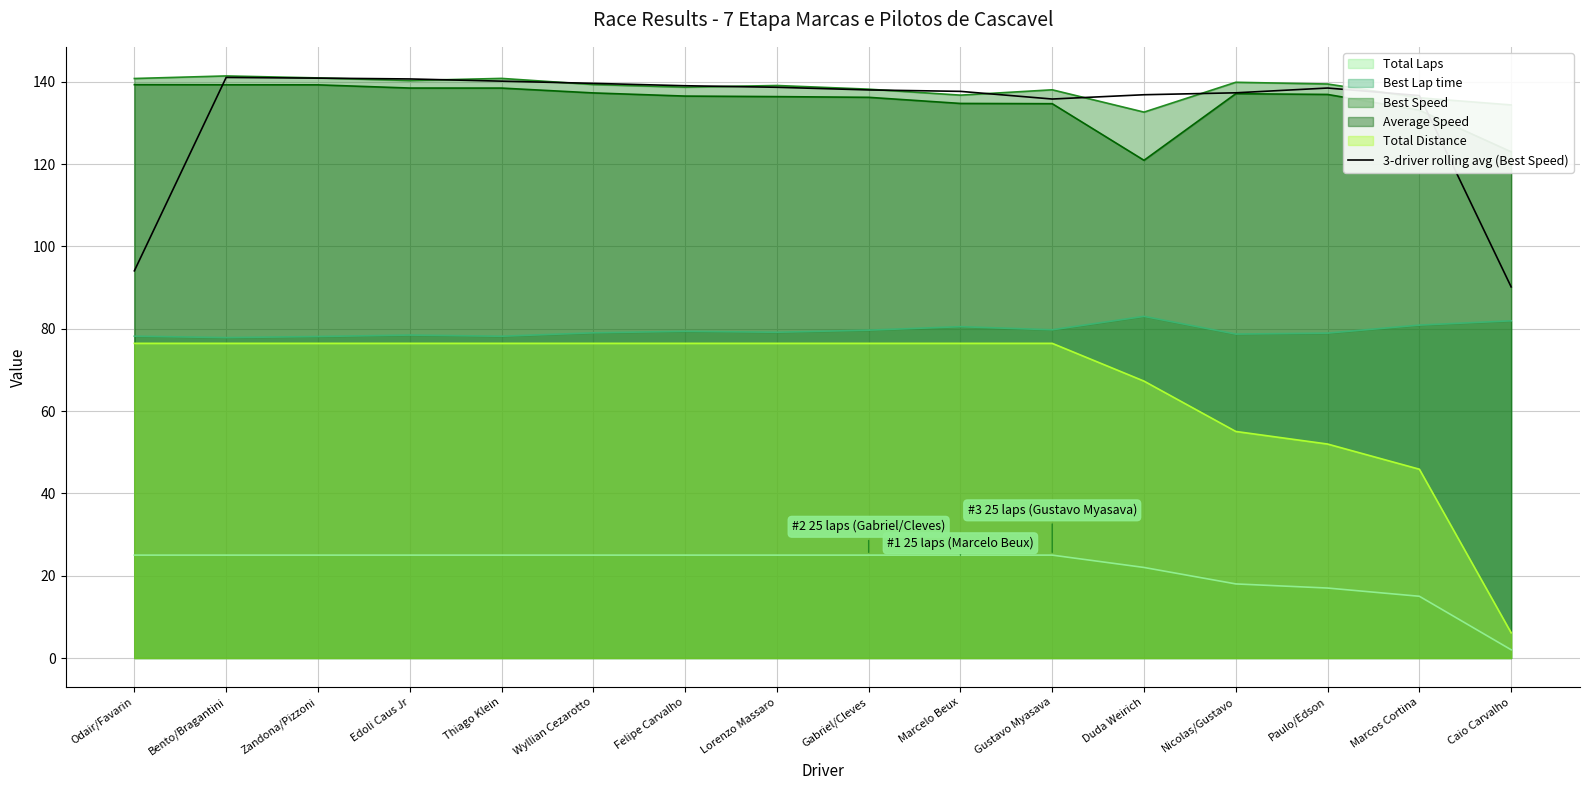

Reading right to left, list all the values displayed in this chart.

90.2	136.6	138.5	137.3	136.9	135.8	137.7	138.0	138.7	139.0	139.6	140.2	140.7	140.9	141.1	94.1